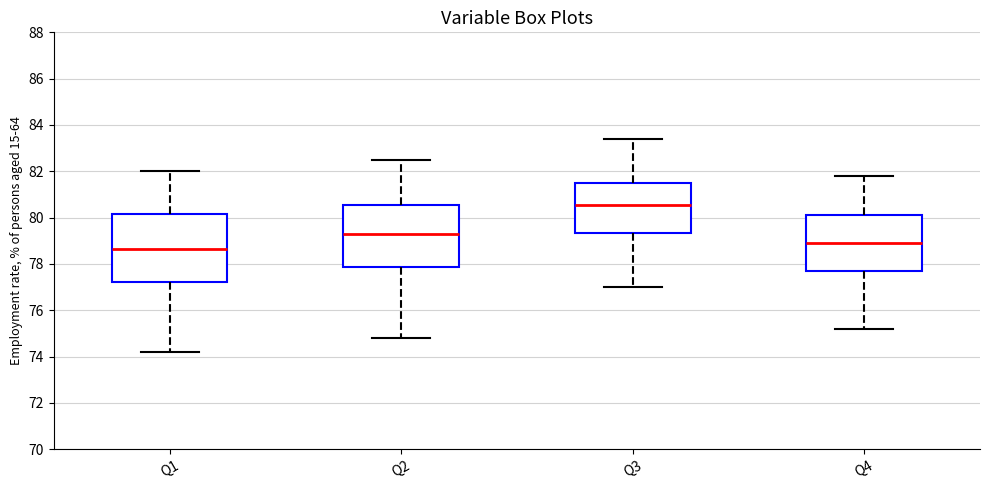

Reading left to right, transcribe this box plot: for each box, give where its median line is, the range the box spans, and where its two whiskers end, as read against the y-axis. The values are not printed on the chart, so give them approximately, as read against the axis.

Q1: median 78.6, box 77.2 to 80.2, whiskers 74.2 to 82.0
Q2: median 79.4, box 77.8 to 80.6, whiskers 74.8 to 82.6
Q3: median 80.6, box 79.4 to 81.6, whiskers 77.0 to 83.4
Q4: median 79.0, box 77.8 to 80.2, whiskers 75.2 to 81.8